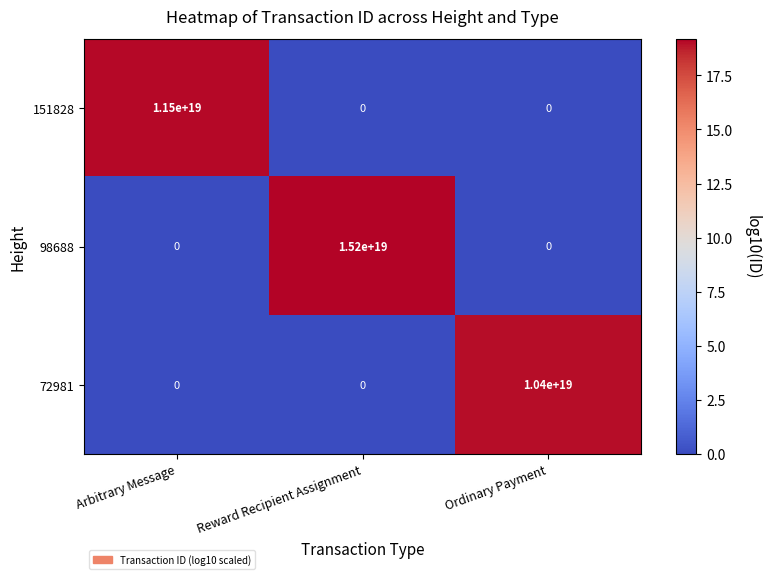

Rank the series by their average value, from lowest to highest.

72981, 151828, 98688